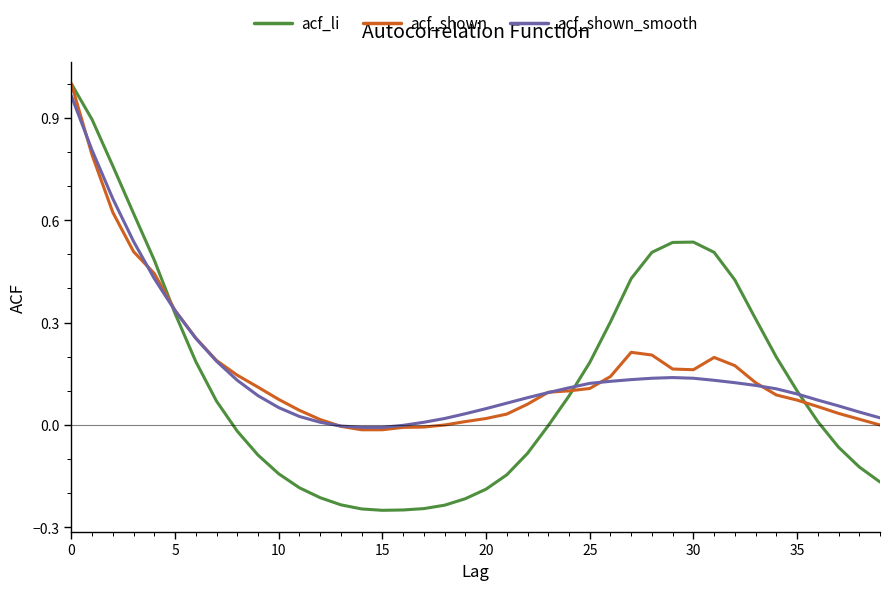

Does the chart have visible grid lines?

No